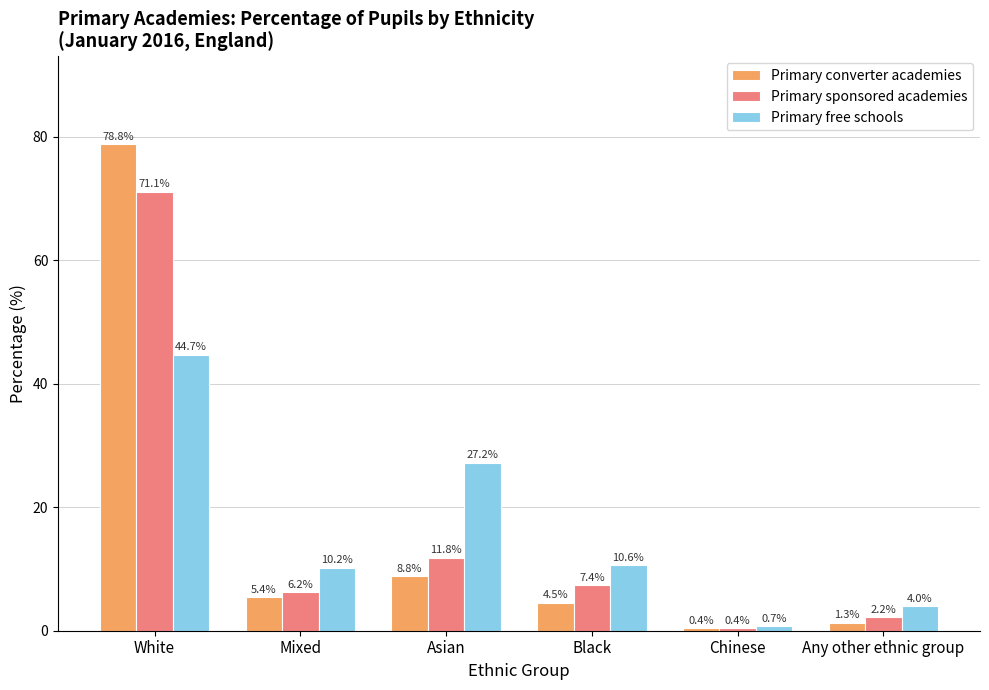

What is the spread (max minus min) of values at Black?

6.1